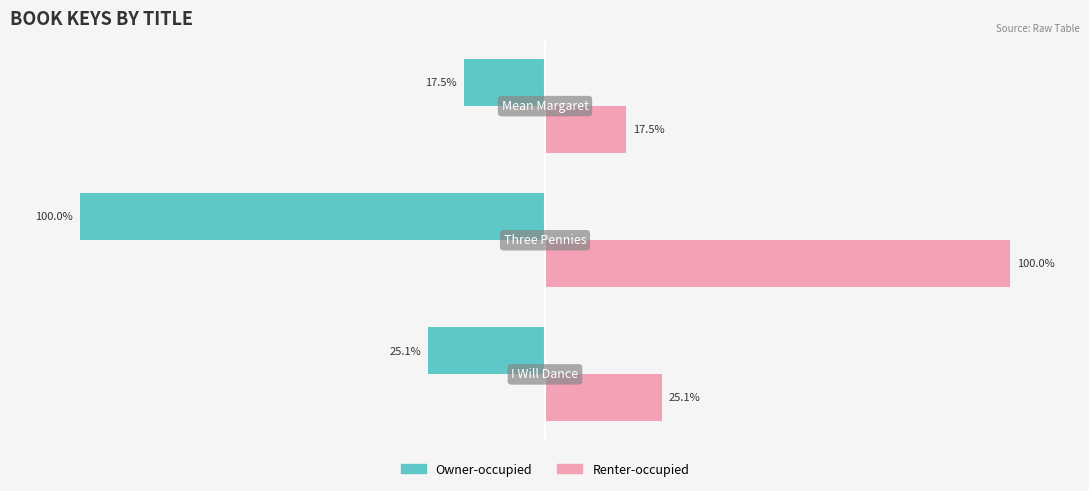

Rank the series by their average value, from highest to lowest.

Renter-occupied, Owner-occupied